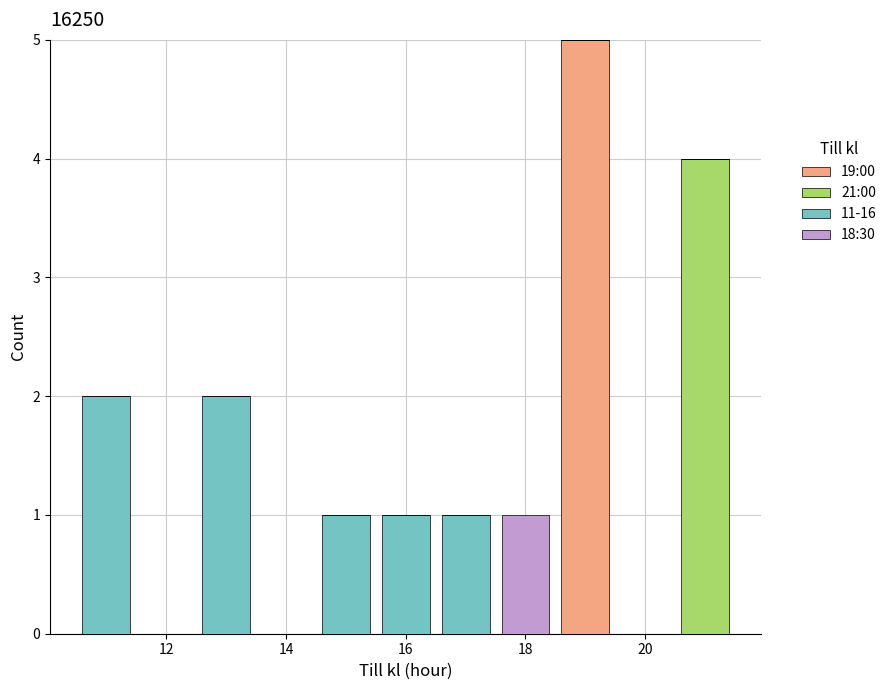

Reading left to right, list every stacked bar in this chart as the range it spans on the x-axis followed by its total height. Neither the bar edges nor the heights are printed on the chart, so give them approximately, as read against the axes.

10.5 to 11.5: 2
11.5 to 12.5: 0
12.5 to 13.5: 2
13.5 to 14.5: 0
14.5 to 15.5: 1
15.5 to 16.5: 1
16.5 to 17.5: 1
17.5 to 18.5: 1
18.5 to 19.5: 5
19.5 to 20.5: 0
20.5 to 21.5: 4